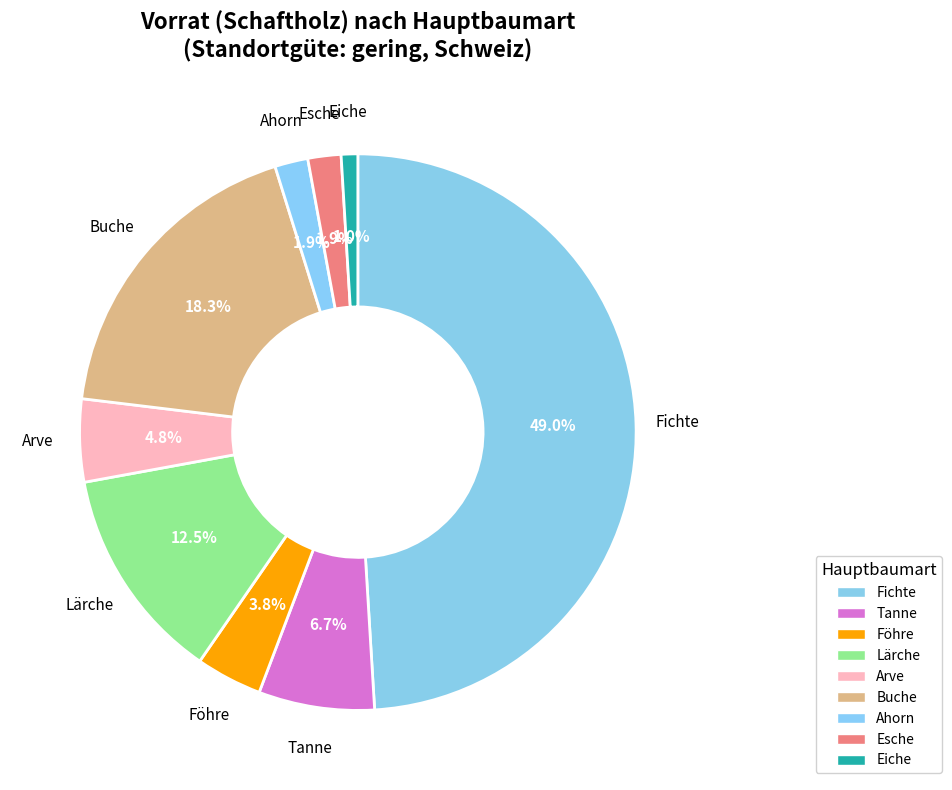

What is the smallest slice in the pie chart?

Eiche